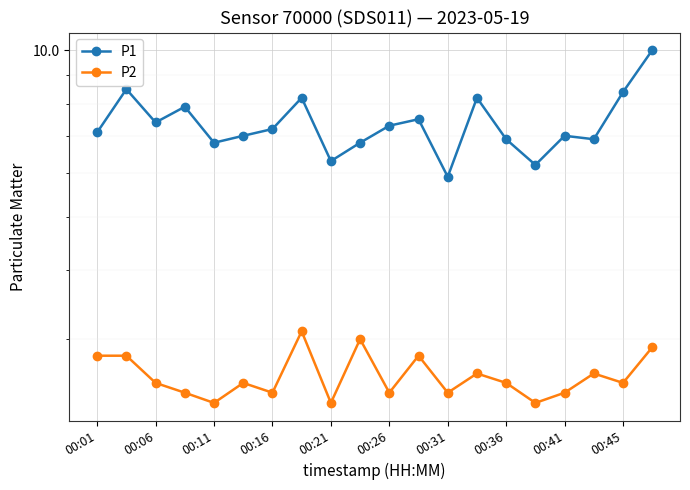

The P1 series shows 3.7 at 00:16. True or false?

False